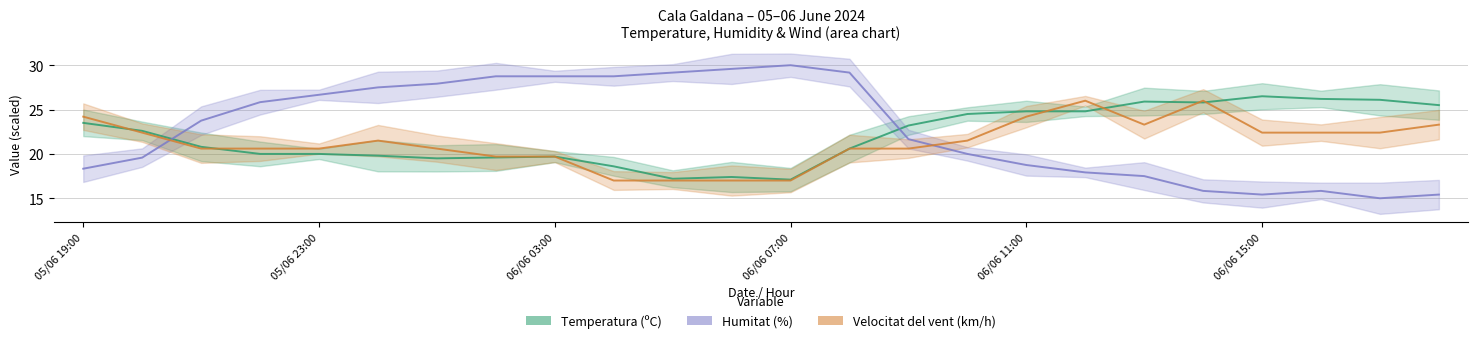

Does the chart display data point markers on the line(s)?

No